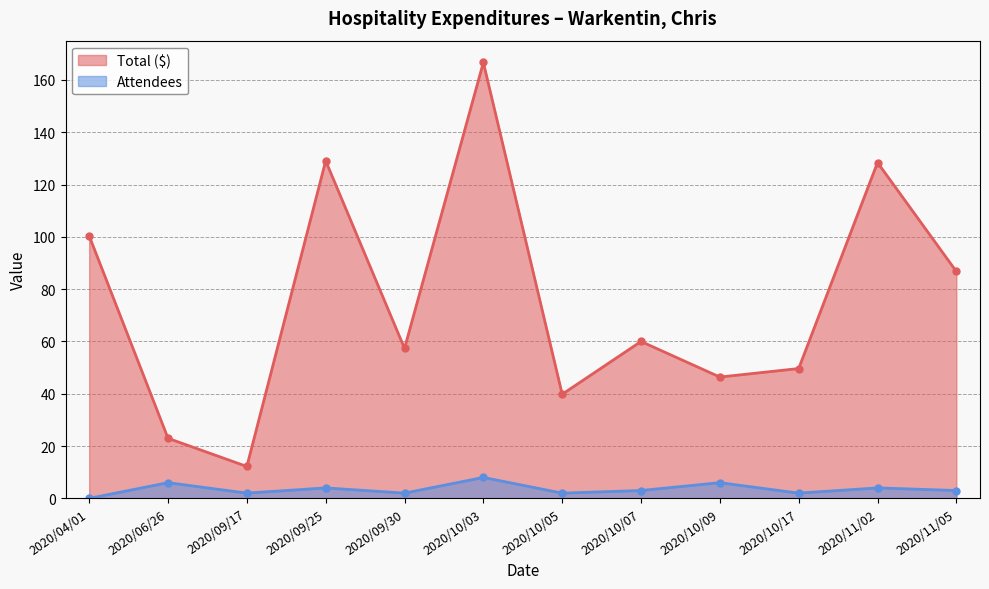

What is the total value across all series at 2020/09/30?

59.4